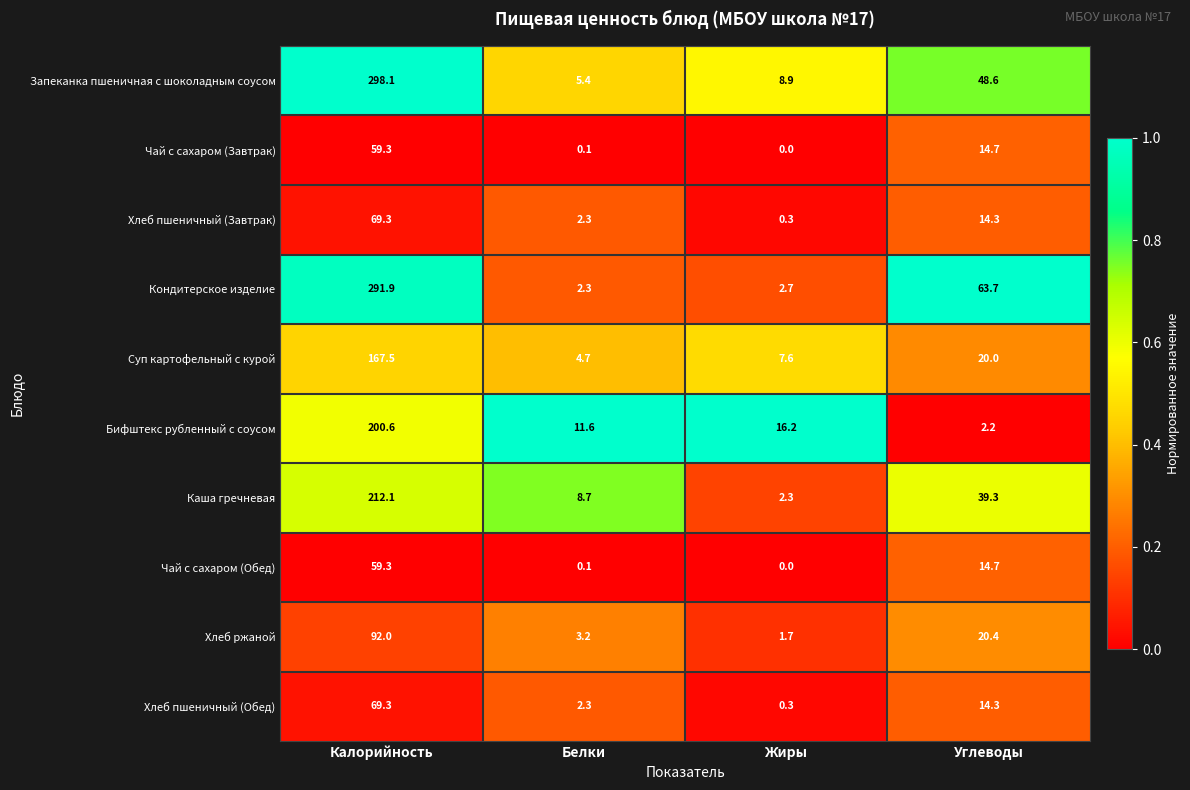

What is the difference between the Суп картофельный с курой values at Жиры and Калорийность?

159.9